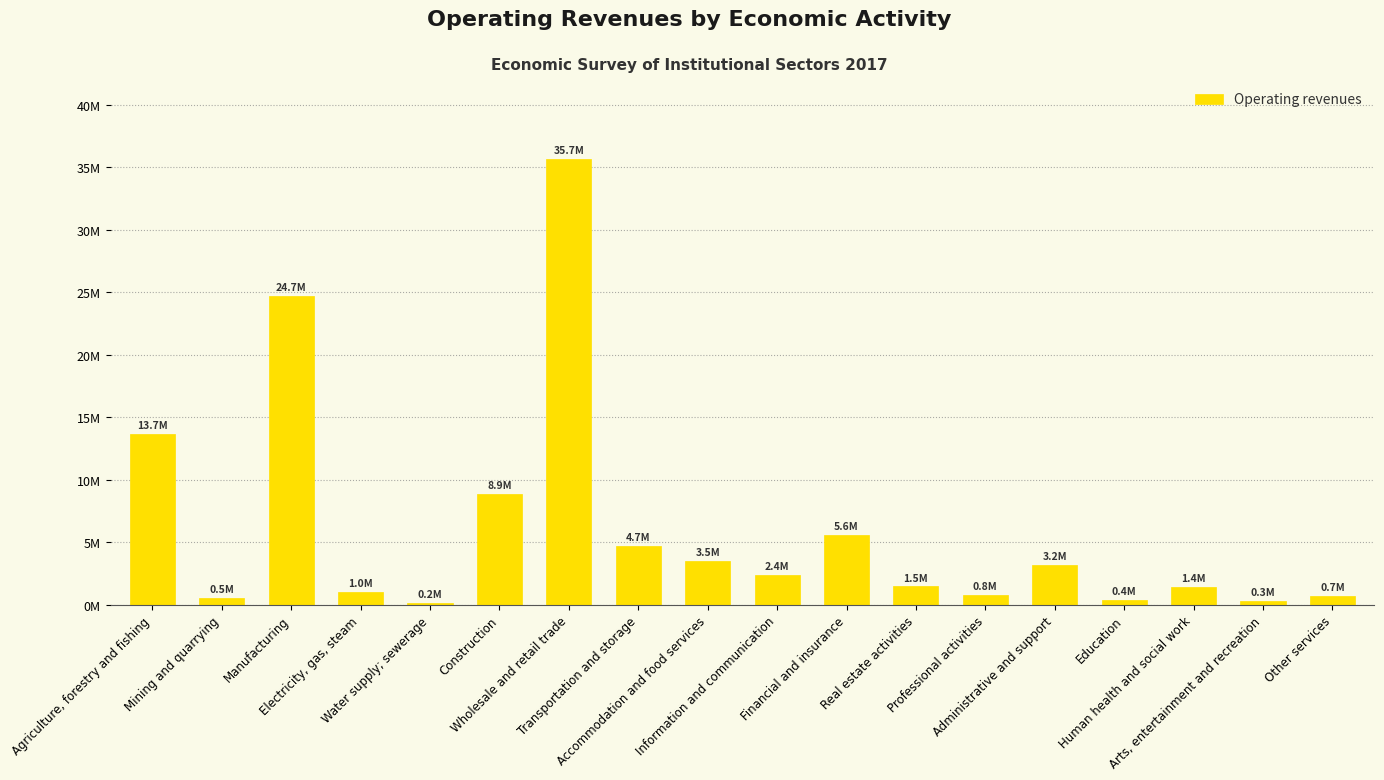

Reading right to left, transcribe all the data shown in this chart.

Other services=704546	Arts, entertainment and recreation=323736	Human health and social work=1402461	Education=393845	Administrative and support=3176478	Professional activities=781239	Real estate activities=1470344	Financial and insurance=5556247	Information and communication=2385644	Accommodation and food services=3475254	Transportation and storage=4709893	Wholesale and retail trade=35686563	Construction=8856913	Water supply; sewerage=169482	Electricity, gas, steam=998024	Manufacturing=24688560	Mining and quarrying=548229	Agriculture, forestry and fishing=13694185